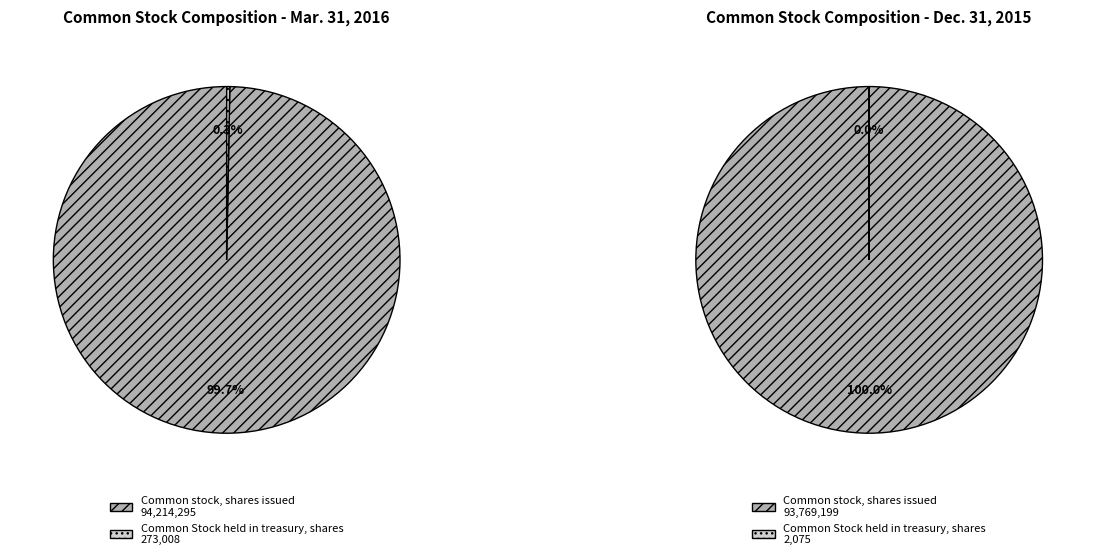

Is there a majority slice in this chart?

Yes